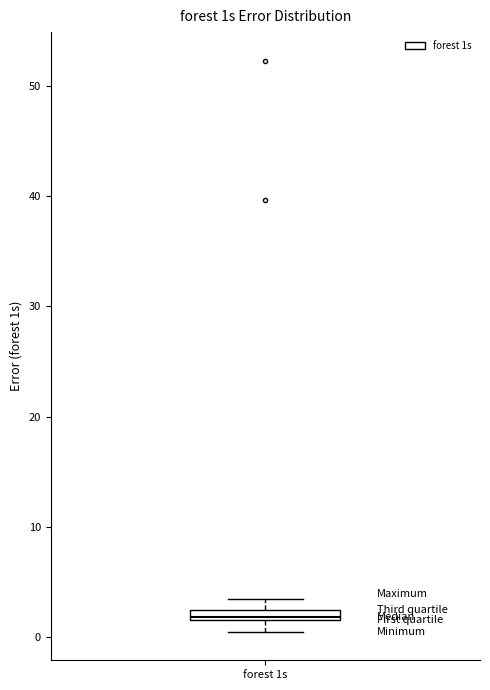

Where does the lower whisker of the box for forest 1s end on the y-axis? The values are not printed on the chart, so give them approximately, as read against the axis.

1